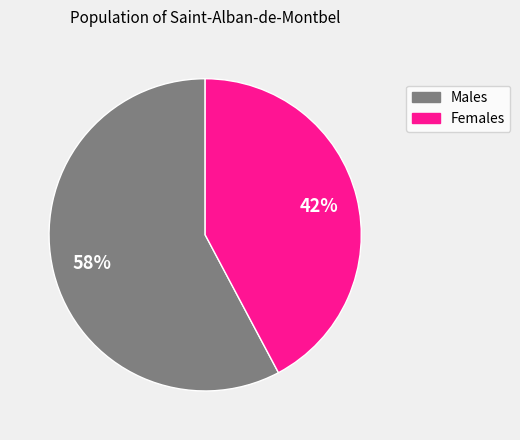

To the nearest percent, what is the average slice percentage?

50%